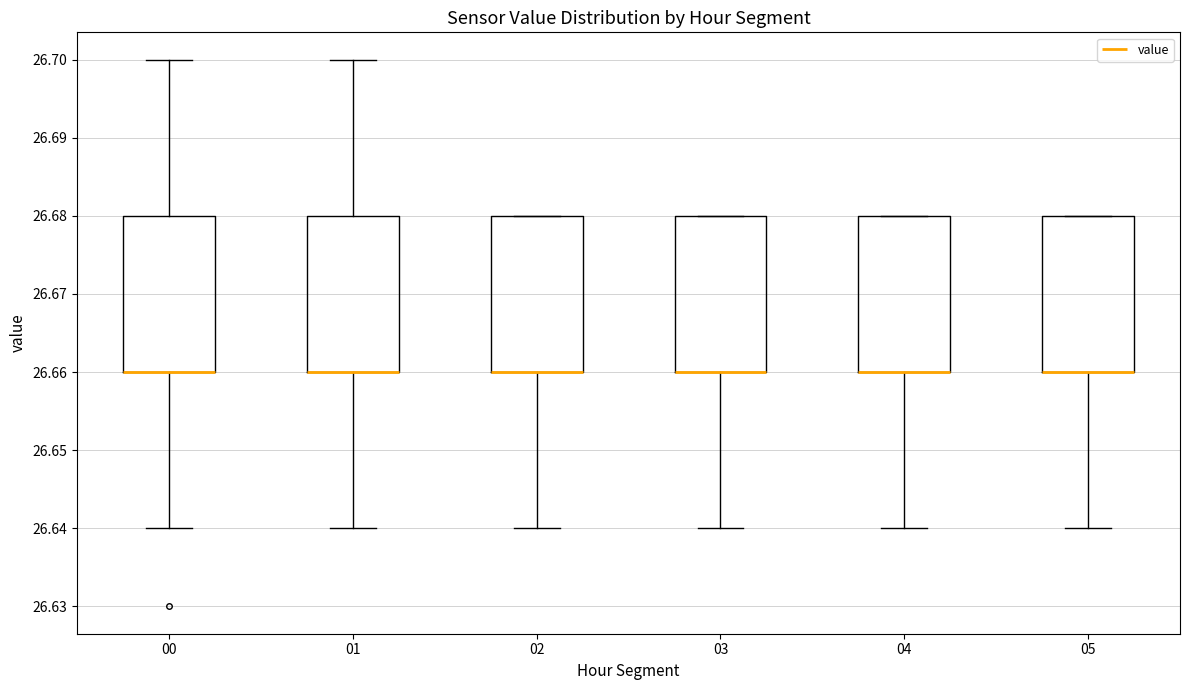

Reading left to right, read every box against the y-axis: the position of its median line, the range the box covers, and the ends of its whiskers. The values are not printed on the chart, so give them approximately, as read against the axis.

00: median 26.66 (drawn on the box's lower edge), box 26.66 to 26.68, whiskers 26.64 to 26.70
01: median 26.66 (drawn on the box's lower edge), box 26.66 to 26.68, whiskers 26.64 to 26.70
02: median 26.66 (drawn on the box's lower edge), box 26.66 to 26.68, whiskers 26.64 to 26.68
03: median 26.66 (drawn on the box's lower edge), box 26.66 to 26.68, whiskers 26.64 to 26.68
04: median 26.66 (drawn on the box's lower edge), box 26.66 to 26.68, whiskers 26.64 to 26.68
05: median 26.66 (drawn on the box's lower edge), box 26.66 to 26.68, whiskers 26.64 to 26.68